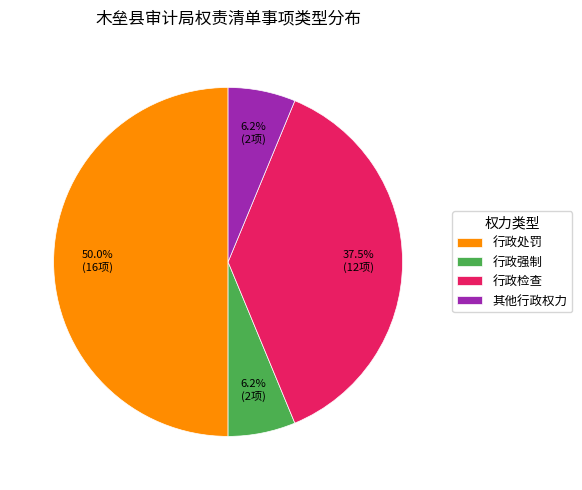

To the nearest percent, what is the average slice percentage?

25%